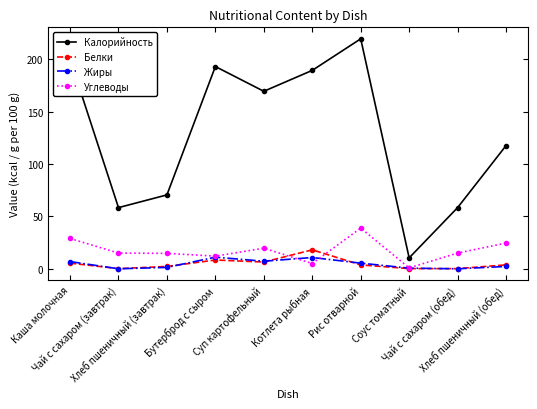

What is the difference between the highest and lowest values at Суп картофельный?

162.8